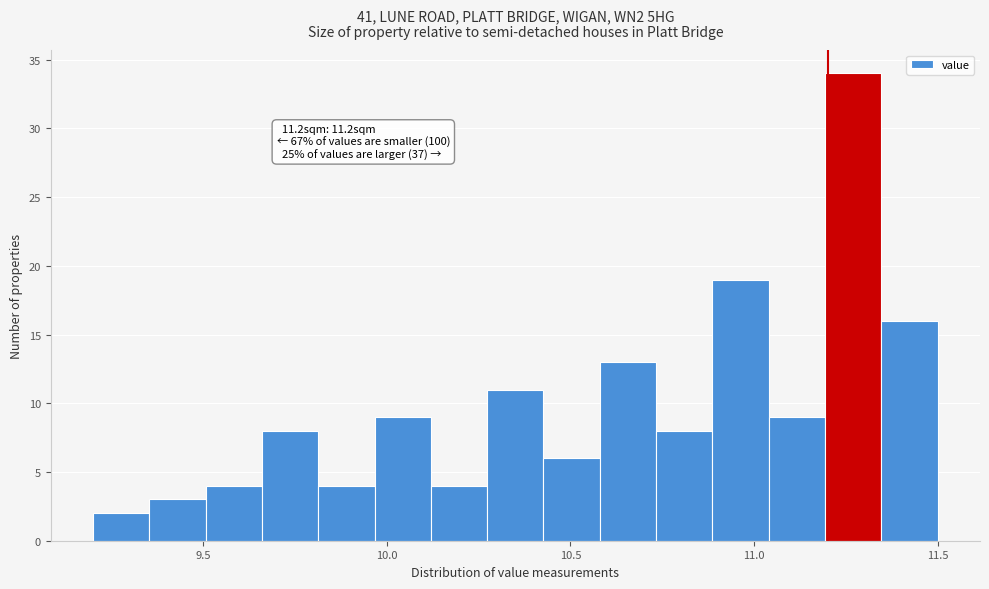

Around what value on the x-axis is the tallest bar? Give the approximate position of its centre, as read against the axis.

11.25